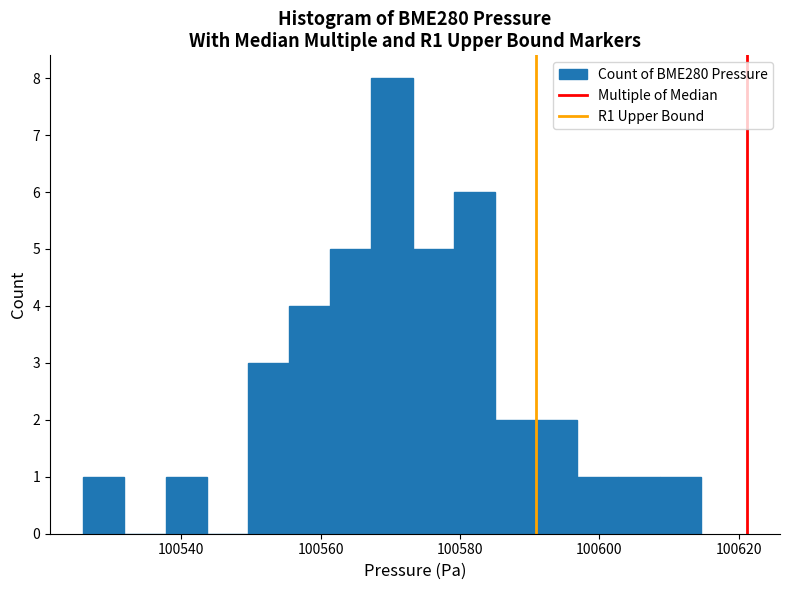

Read against the x-axis, roughly where is the centre of the tallest bar?

100570